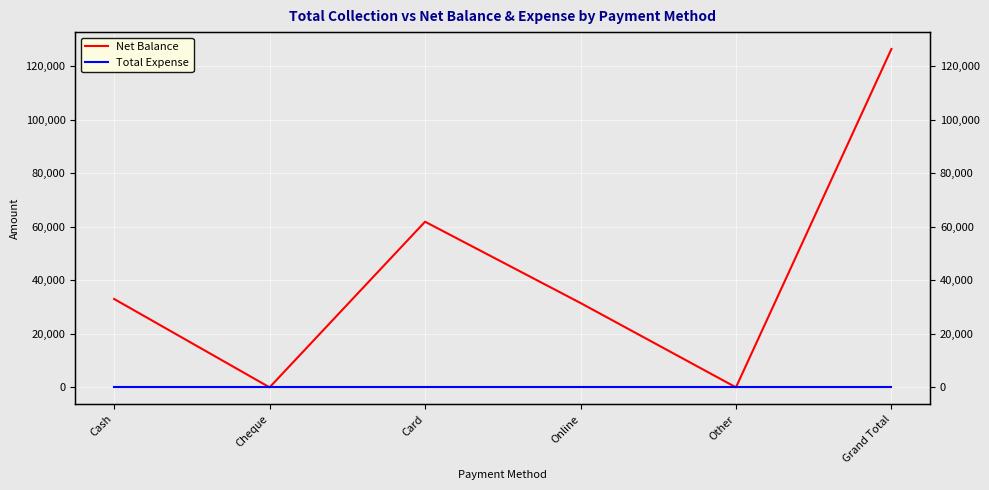

Which category has the lowest value across all series?

Cheque